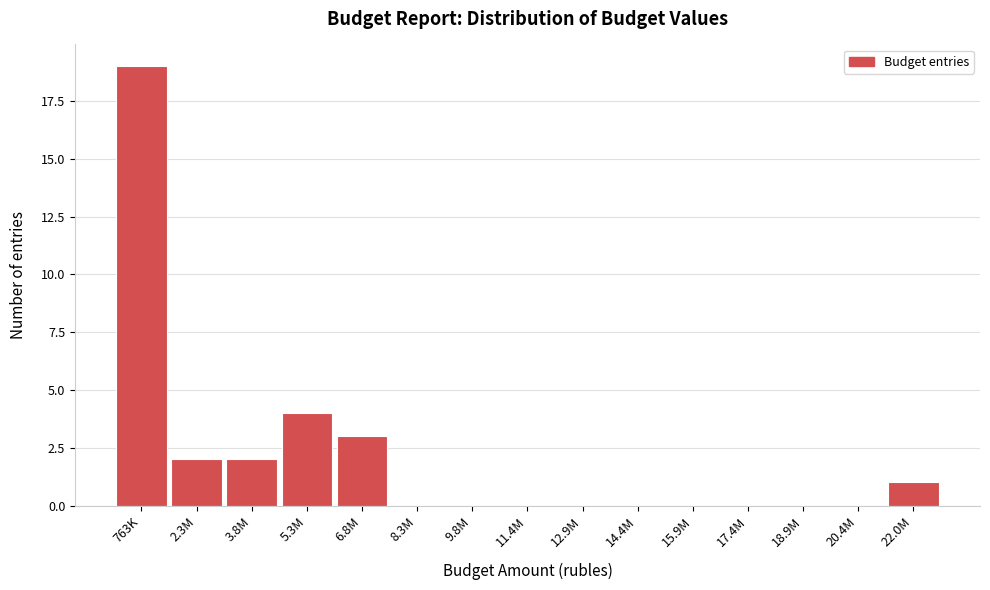

Reading left to right, list all the values displayed in this chart.

763K=19	2.3M=2	3.8M=2	5.3M=4	6.8M=3	8.3M=0	9.8M=0	11.4M=0	12.9M=0	14.4M=0	15.9M=0	17.4M=0	18.9M=0	20.4M=0	22.0M=1